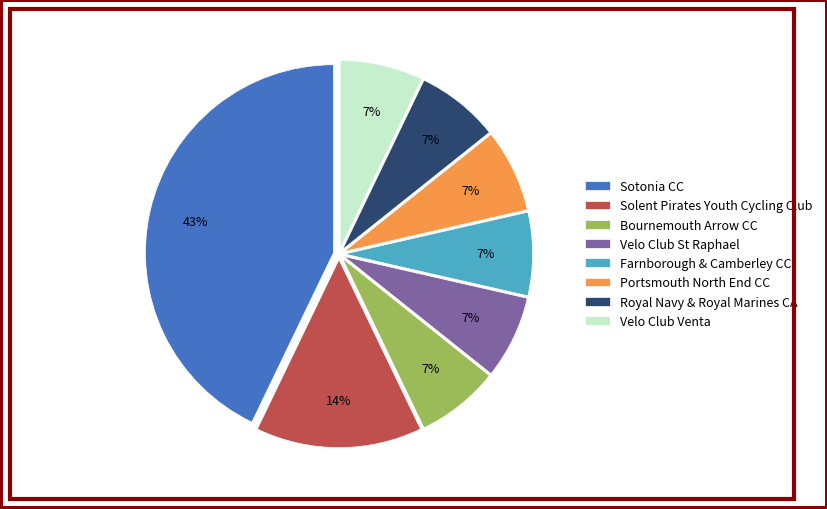

Does any single category account for the majority?

No